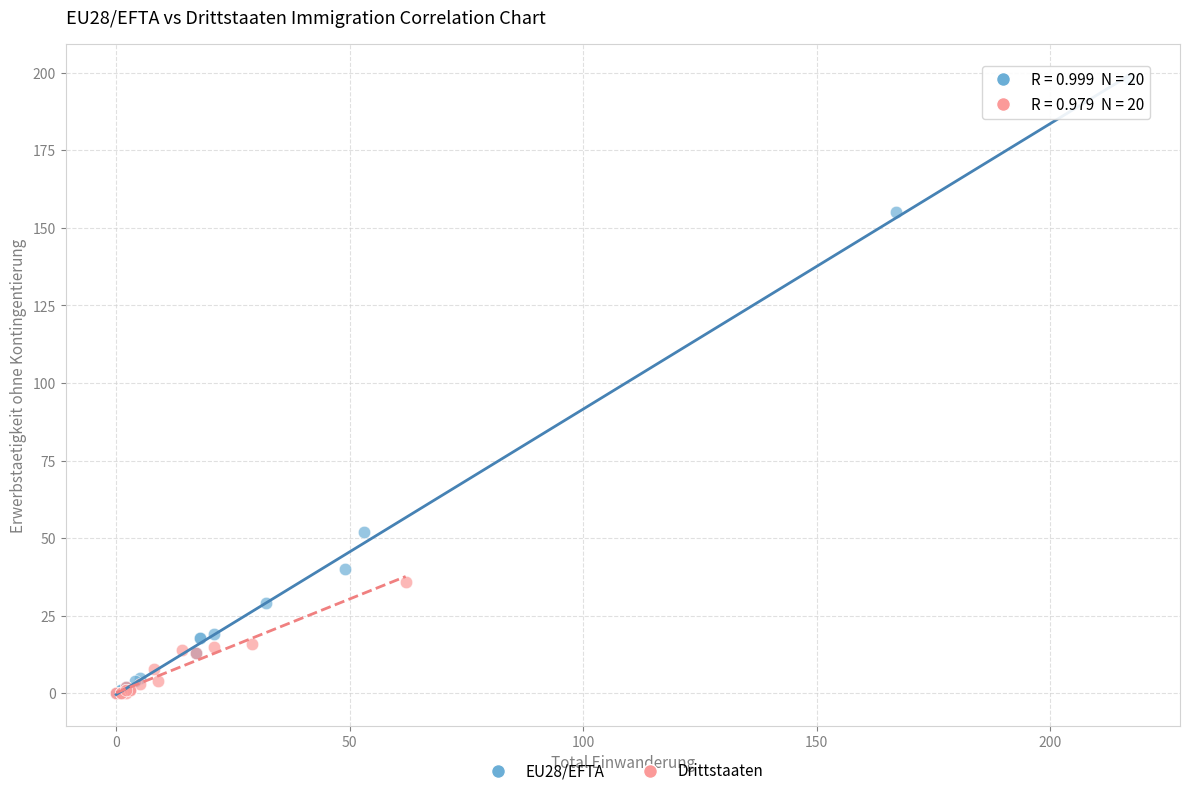

Which series has the largest Y range (max minus min)?

EU28/EFTA